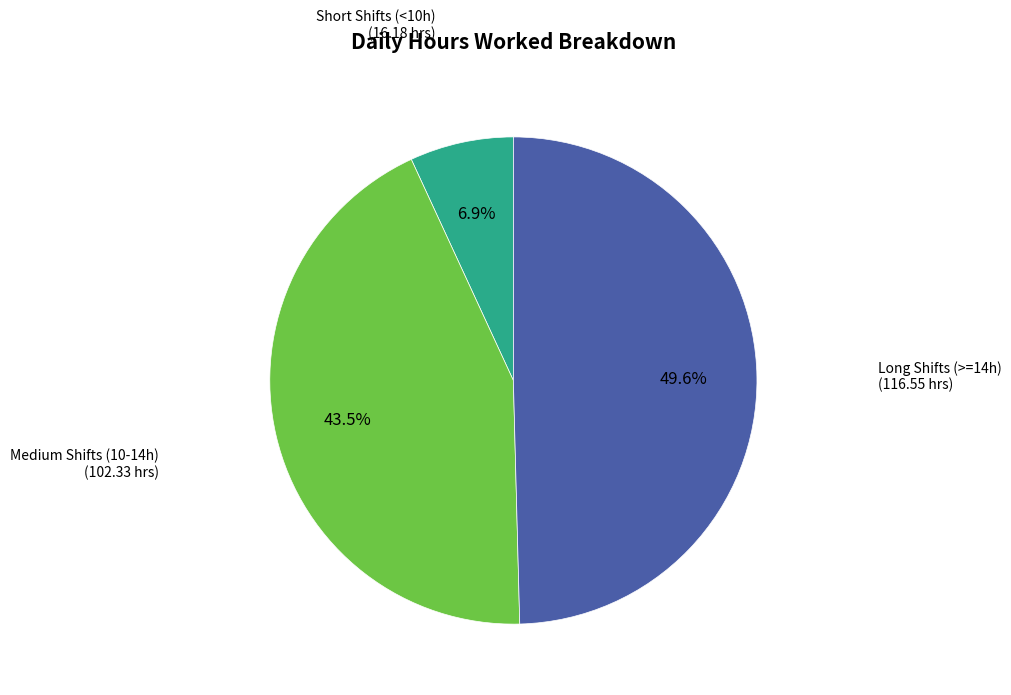

Does any single category account for the majority?

No